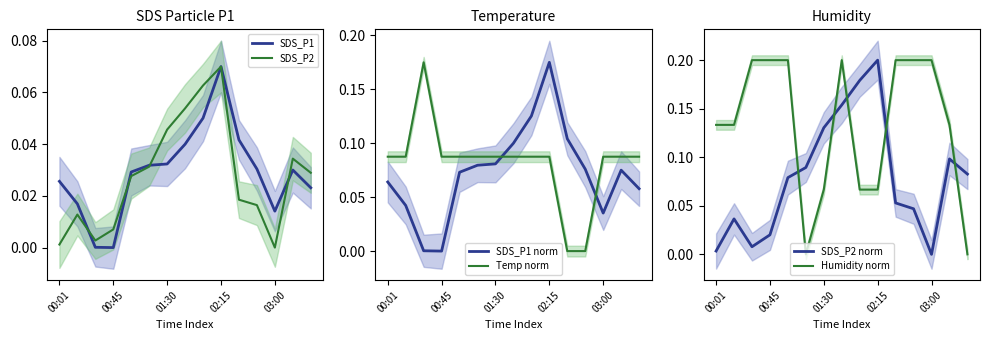

The SDS_P1 series shows 0.0 at 00:45. True or false?

True